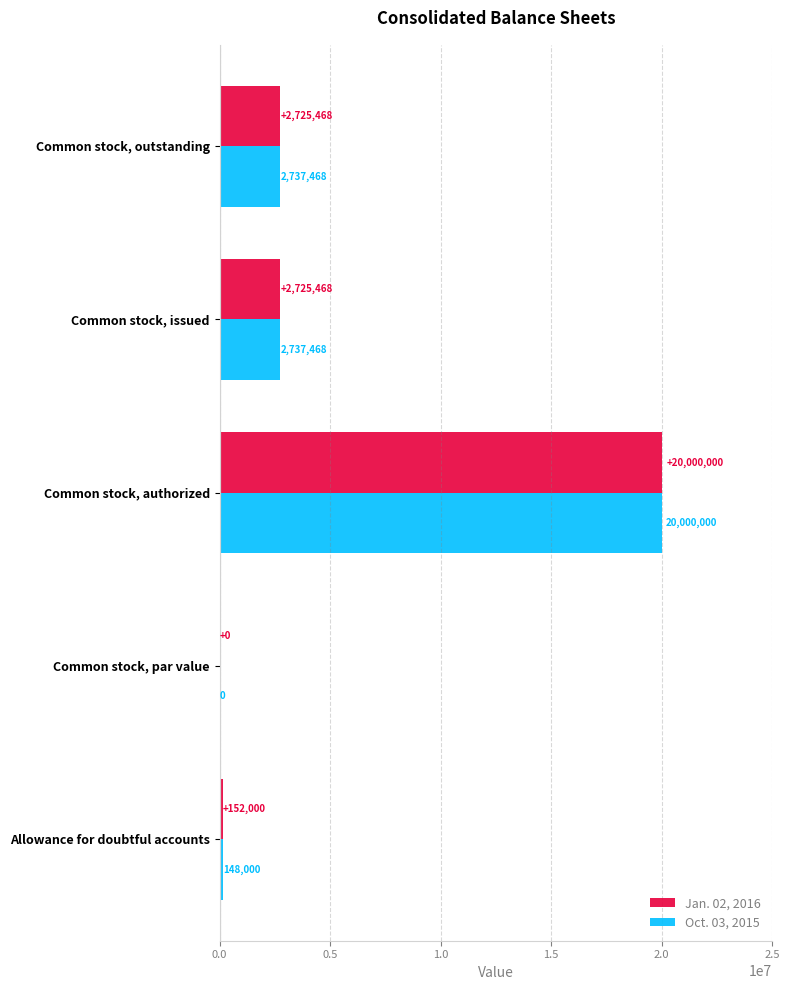

The value of Oct. 03, 2015 at Allowance for doubtful accounts is 148000. True or false?

True